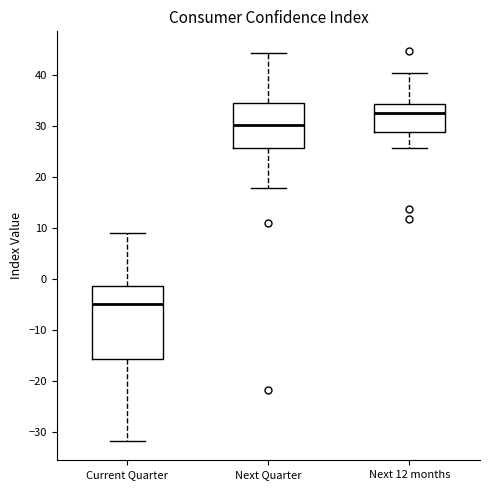

Comparing the boxes themselves (not the whiskers), which one is the tallest?

Current Quarter